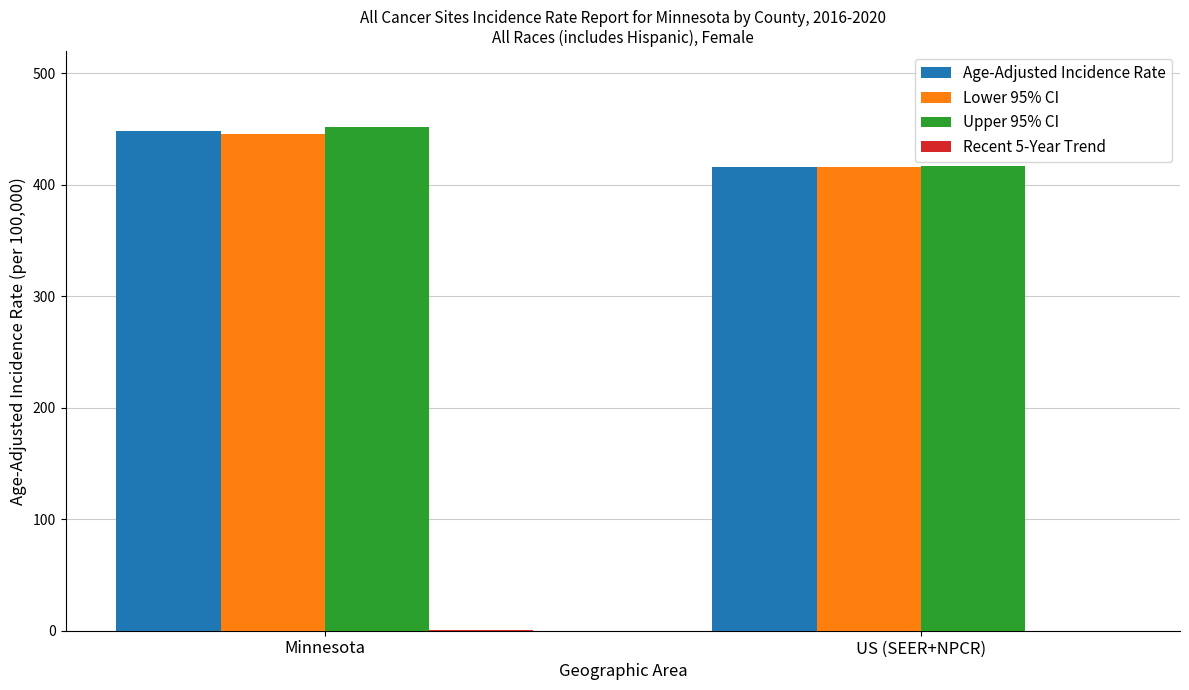

What is the sum of all Upper 95% CI values?

868.8